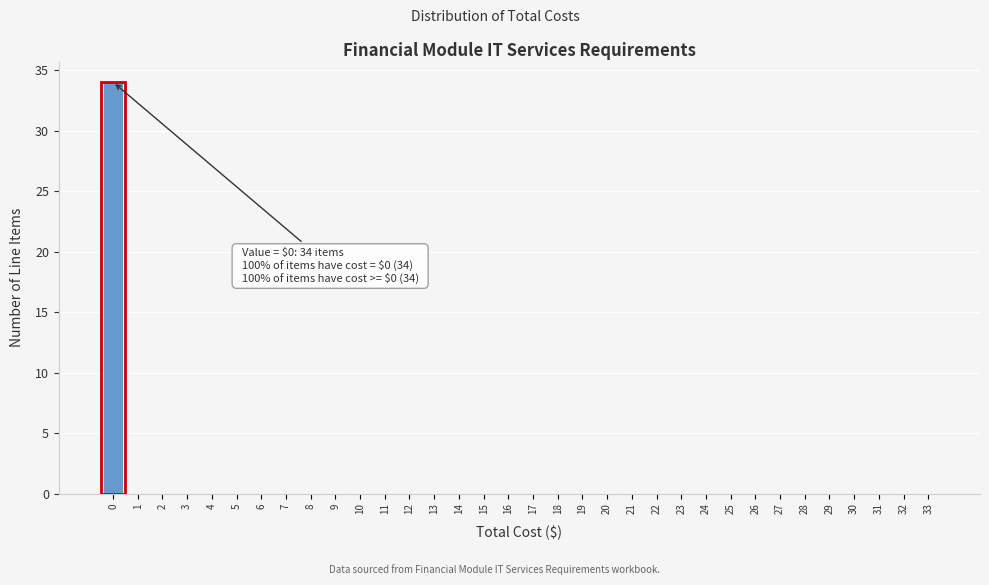

The value at 5 is 0. True or false?

True